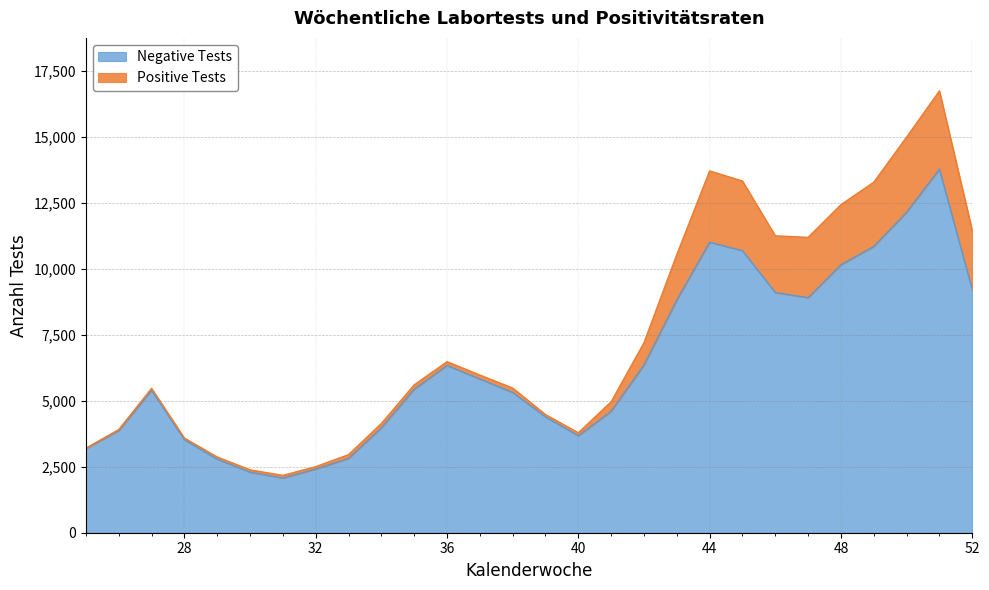

Reading left to right, extract all data points from this chart.

25=3190.2	26=3869.9	27=5398.9	28=3523.4	29=2786.8	30=2294.8	31=2073.0	32=2412.9	33=2816.0	34=3977.6	35=5440.5	36=6338.4	37=5825.6	38=5317.5	39=4388.4	40=3678.1	41=4603.8	42=6356.7	43=8821.1	44=11008.3	45=10687.5	46=9101.2	47=8908.0	48=10155.3	49=10849.8	50=12143.5	51=13777.8	52=9211.0